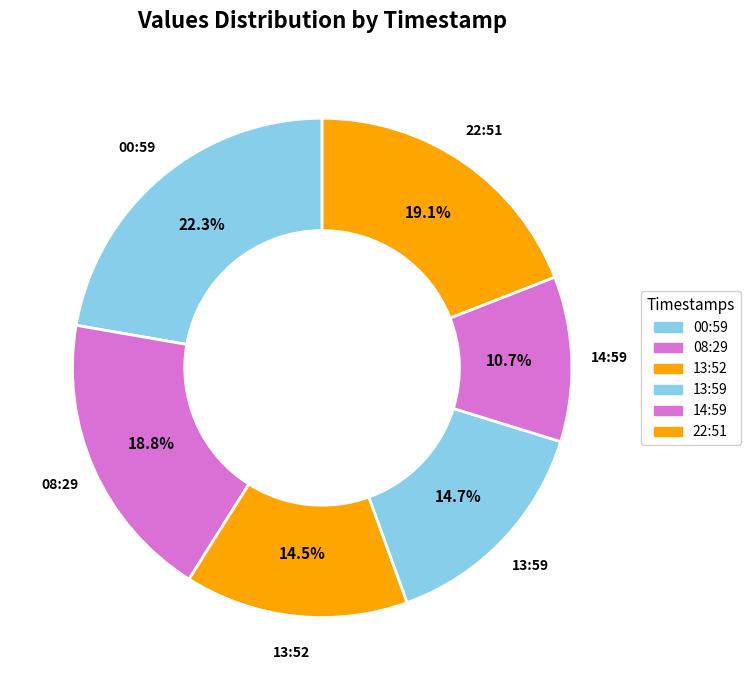

What is the smallest slice in the pie chart?

2022-12-14T14:59:09.335Z